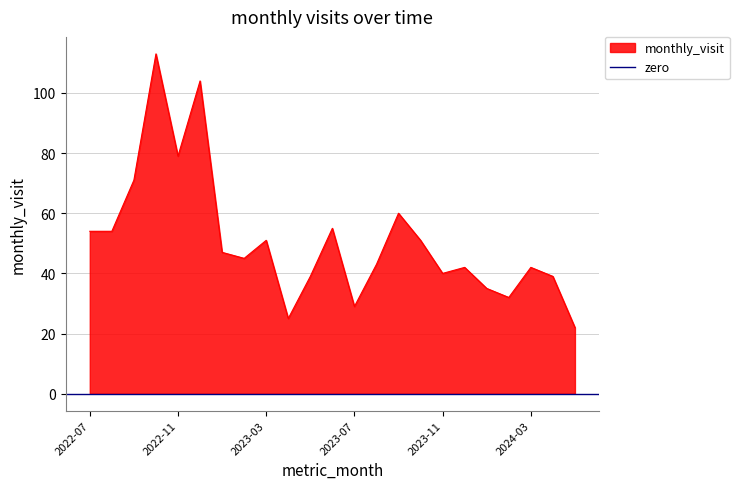

Rank the categories by value from lowest to highest.

2024-05, 2023-04, 2023-07, 2024-02, 2024-01, 2023-05, 2024-04, 2023-11, 2023-12, 2024-03, 2023-08, 2023-02, 2023-01, 2023-03, 2023-10, 2022-07, 2022-08, 2023-06, 2023-09, 2022-09, 2022-11, 2022-12, 2022-10